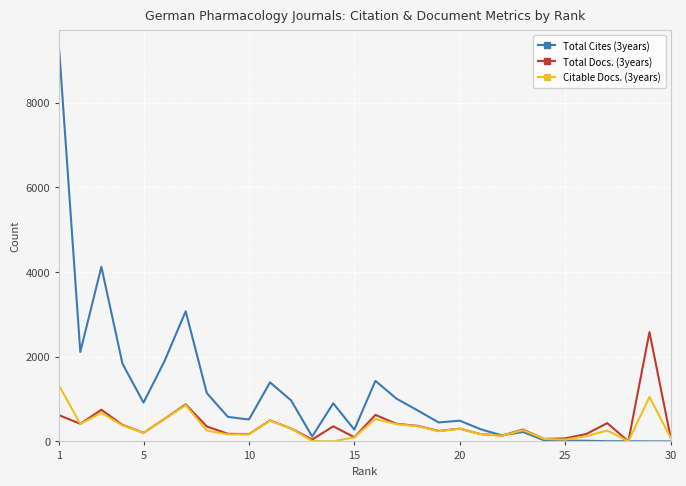

What is the maximum value shown in the chart?

9247